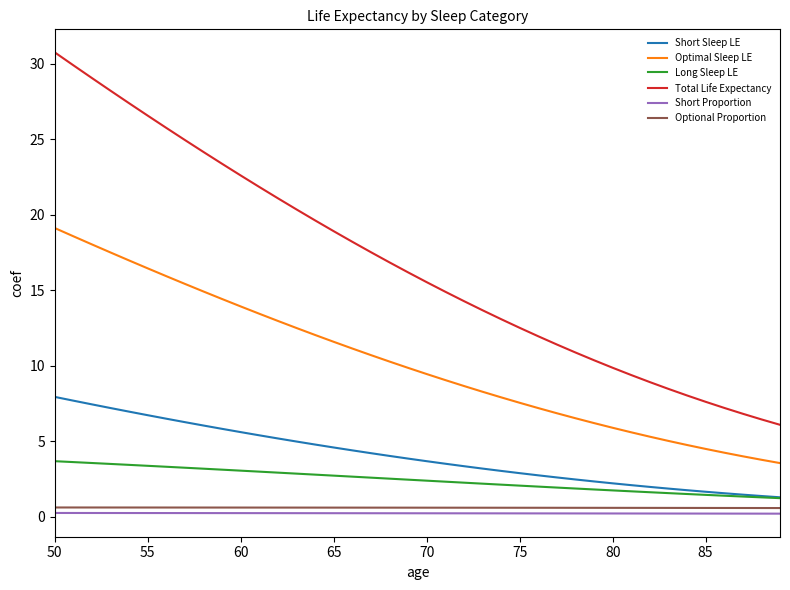

True or false: Optimal Sleep LE and Short Sleep LE intersect in this chart.

False